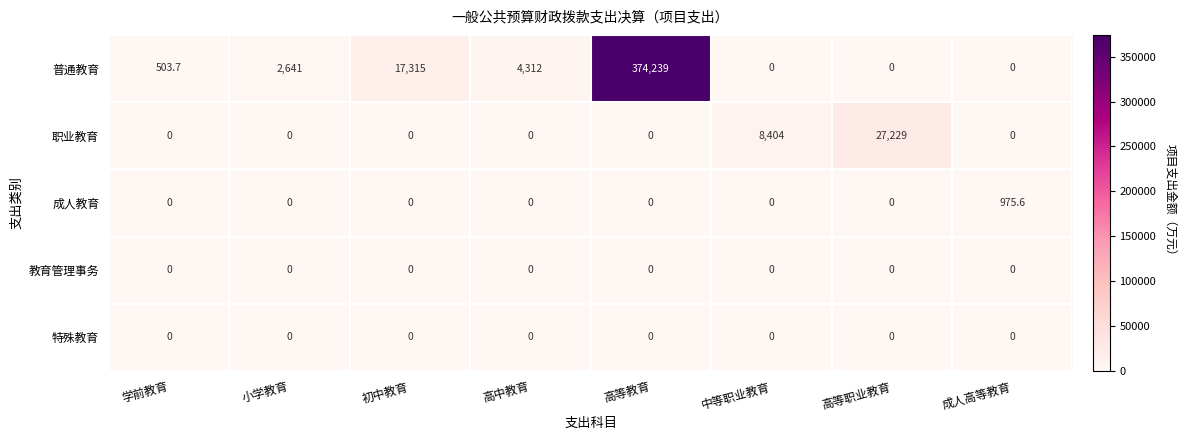

Which series has the largest total across all categories?

普通教育